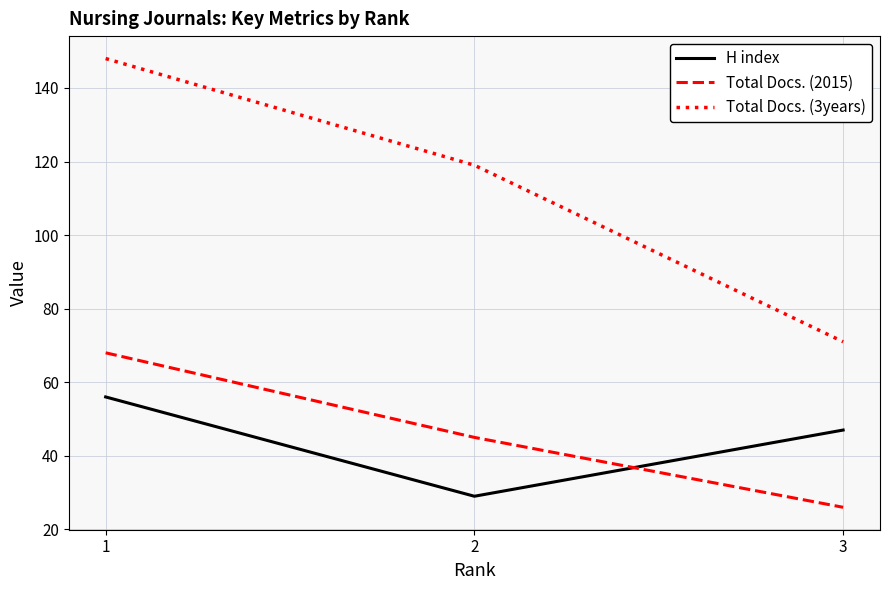

Does the chart have visible grid lines?

Yes